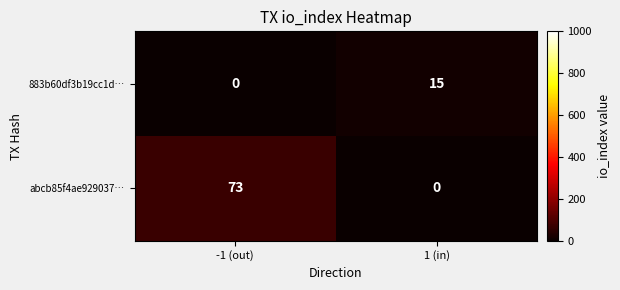

Which series has the largest range (max minus min)?

abcb85f4ae929037…